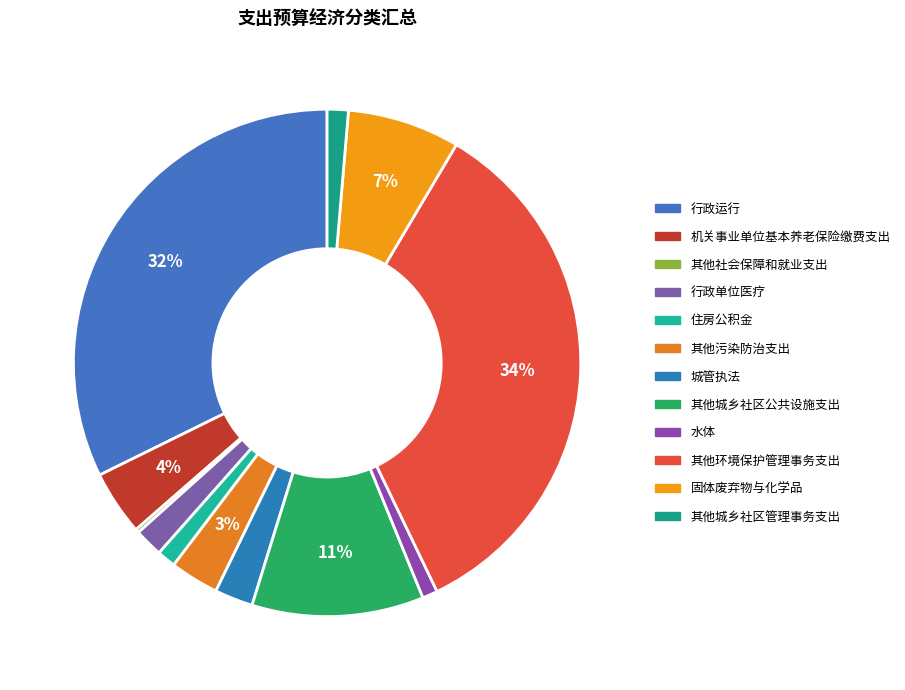

Rank the categories by value from lowest to highest.

其他社会保障和就业支出, 水体, 住房公积金, 其他城乡社区管理事务支出, 行政单位医疗, 城管执法, 其他污染防治支出, 机关事业单位基本养老保险缴费支出, 固体废弃物与化学品, 其他城乡社区公共设施支出, 行政运行, 其他环境保护管理事务支出